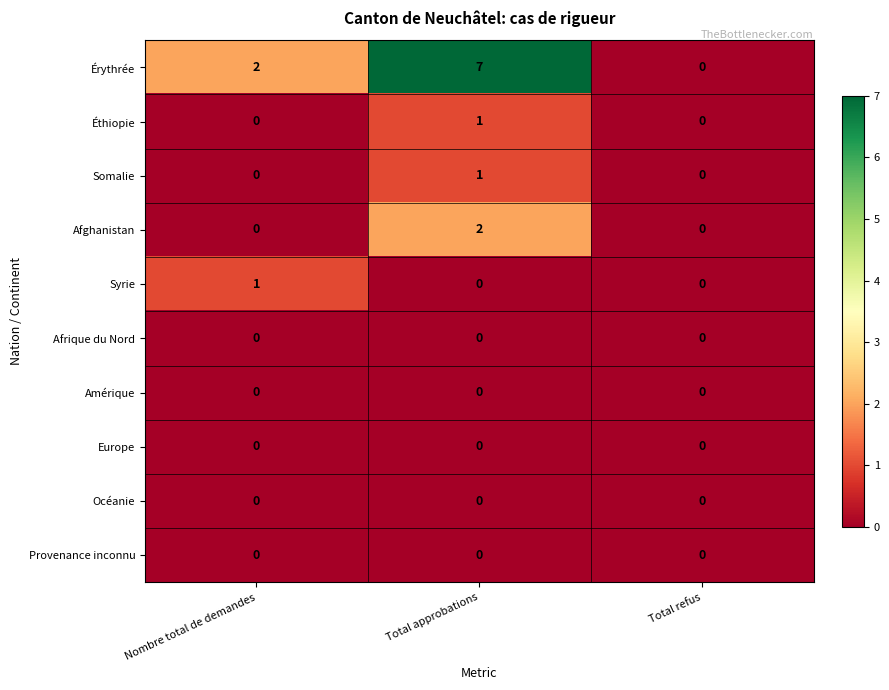

Reading right to left, list all the values displayed in this chart.

Érythrée: 0	7	2
Éthiopie: 0	1	0
Somalie: 0	1	0
Afghanistan: 0	2	0
Syrie: 0	0	1
Afrique du Nord: 0	0	0
Amérique: 0	0	0
Europe: 0	0	0
Océanie: 0	0	0
Provenance inconnu: 0	0	0